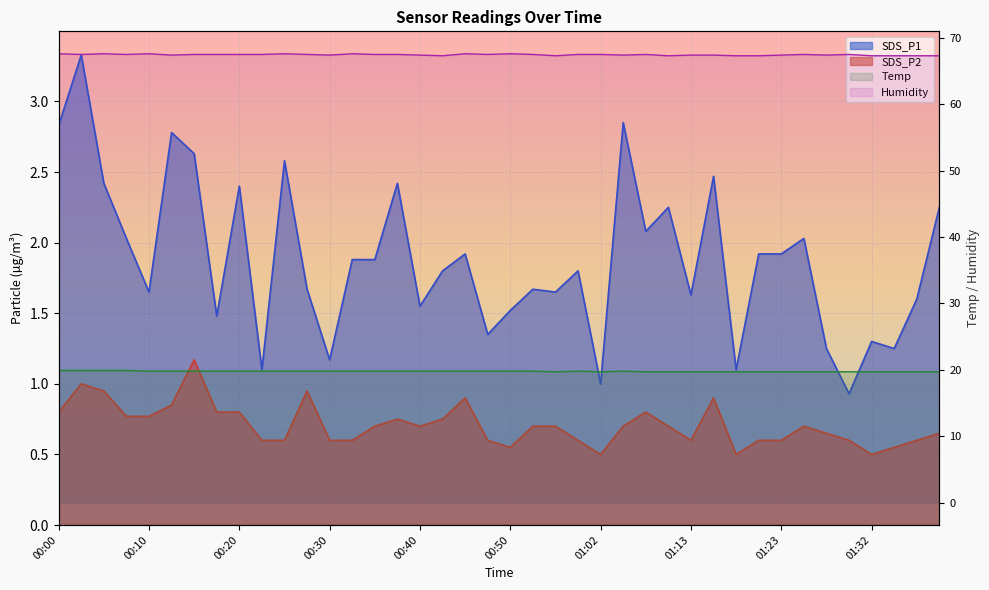

What is the value of the Humidity point at the 2nd from the left?

67.5